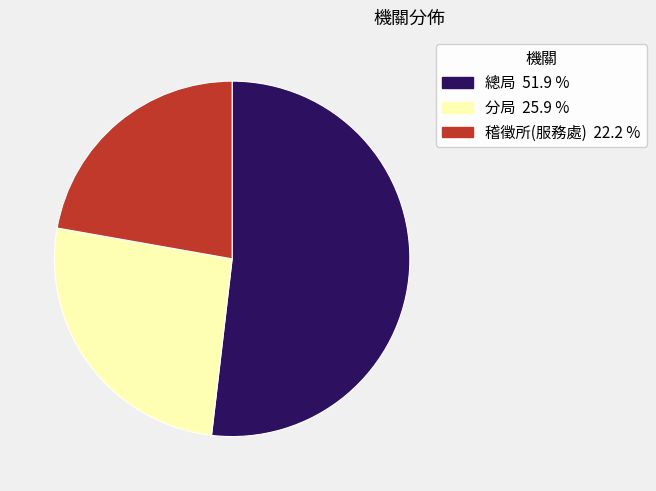

What is the largest slice in the pie chart?

總局